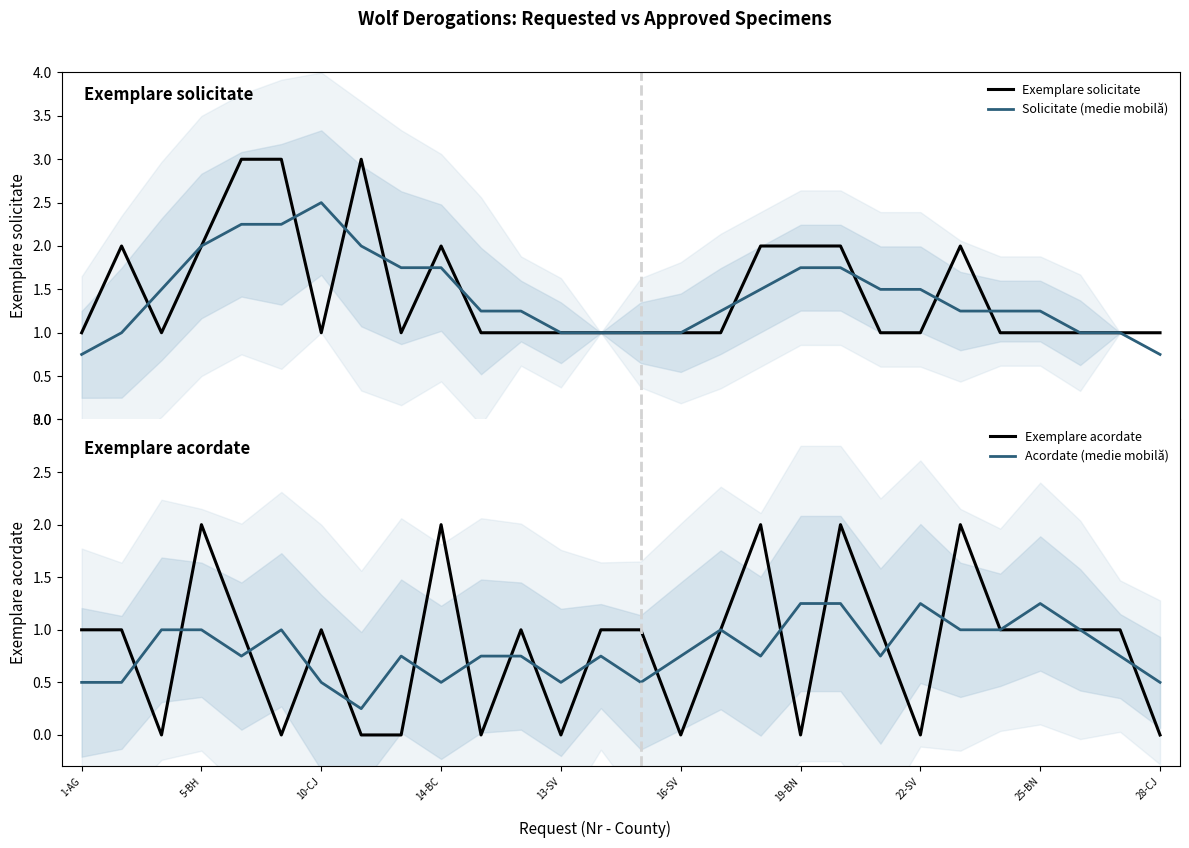

Reading right to left, transcribe all the data shown in this chart.

Exemplare solicitate: 1.0	1.0	1.0	1.0	1.0	2.0	1.0	1.0	2.0	2.0	2.0	1.0	1.0	1.0	1.0	1.0	1.0	1.0	2.0	1.0	3.0	1.0	3.0	3.0	2.0	1.0	2.0	1.0
Solicitate (medie mobilă): 0.8	1.0	1.0	1.2	1.2	1.2	1.5	1.5	1.8	1.8	1.5	1.2	1.0	1.0	1.0	1.0	1.2	1.2	1.8	1.8	2.0	2.5	2.2	2.2	2.0	1.5	1.0	0.8
Exemplare acordate: 0.0	1.0	1.0	1.0	1.0	2.0	0.0	1.0	2.0	0.0	2.0	1.0	0.0	1.0	1.0	0.0	1.0	0.0	2.0	0.0	0.0	1.0	0.0	1.0	2.0	0.0	1.0	1.0
Acordate (medie mobilă): 0.5	0.8	1.0	1.2	1.0	1.0	1.2	0.8	1.2	1.2	0.8	1.0	0.8	0.5	0.8	0.5	0.8	0.8	0.5	0.8	0.2	0.5	1.0	0.8	1.0	1.0	0.5	0.5